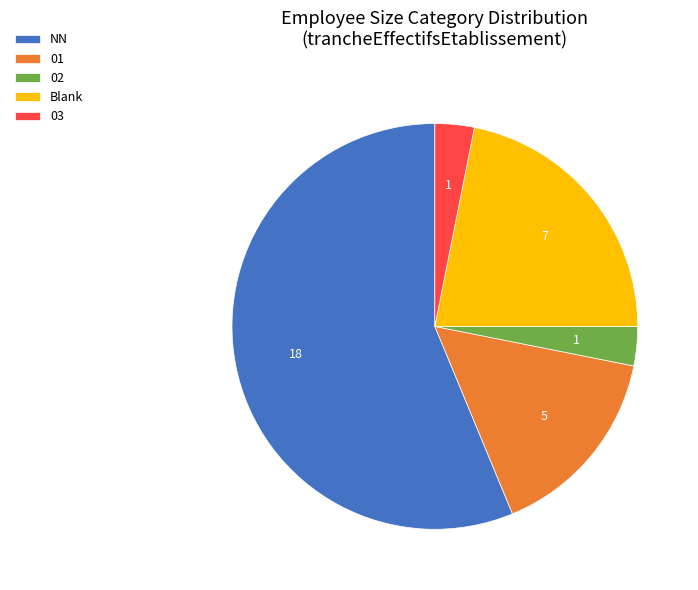

The 01 slice represents 6% of the pie. True or false?

False